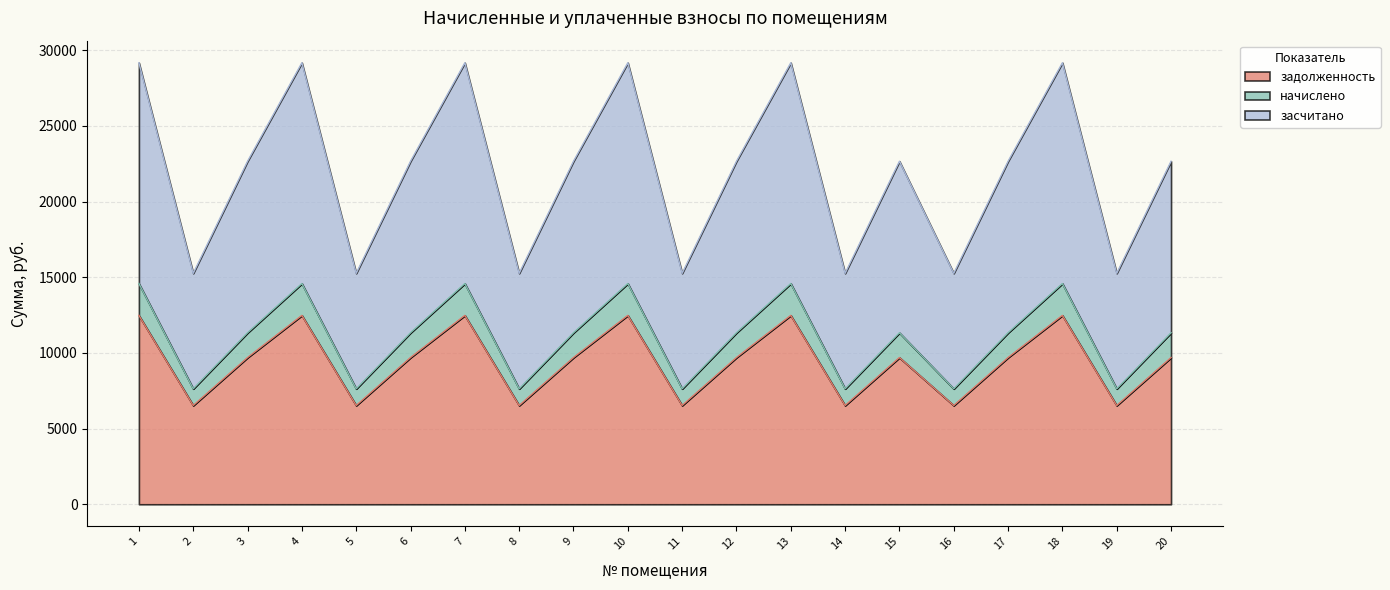

True or false: начислено and задолженность intersect in this chart.

False